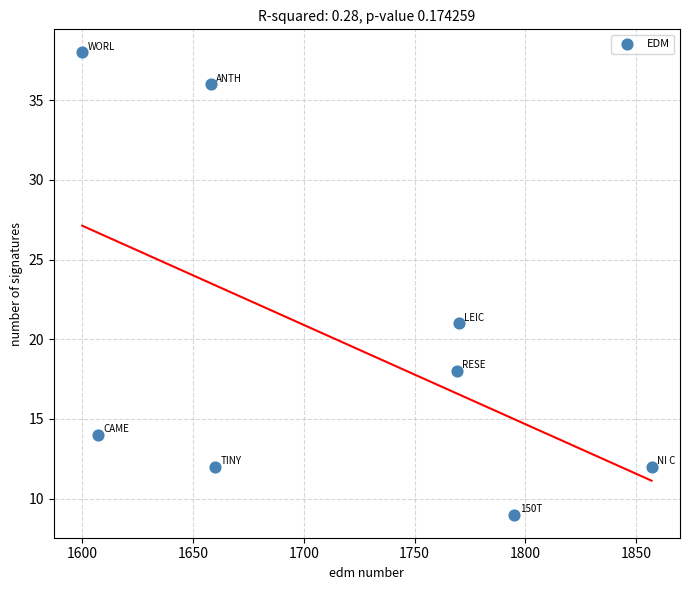

What is the range of Y values (max minus min)?

29